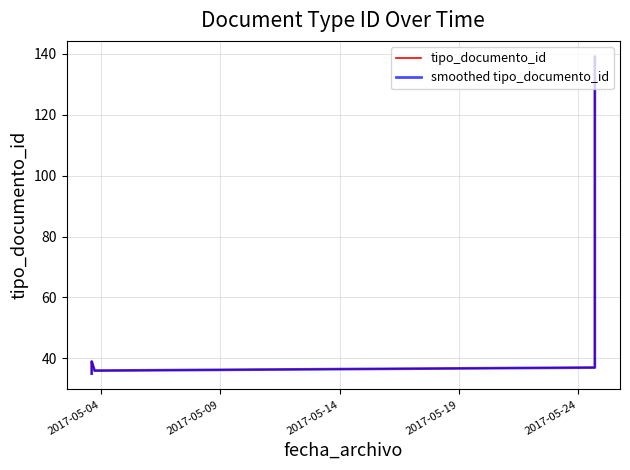

True or false: tipo_documento_id and smoothed tipo_documento_id intersect in this chart.

False